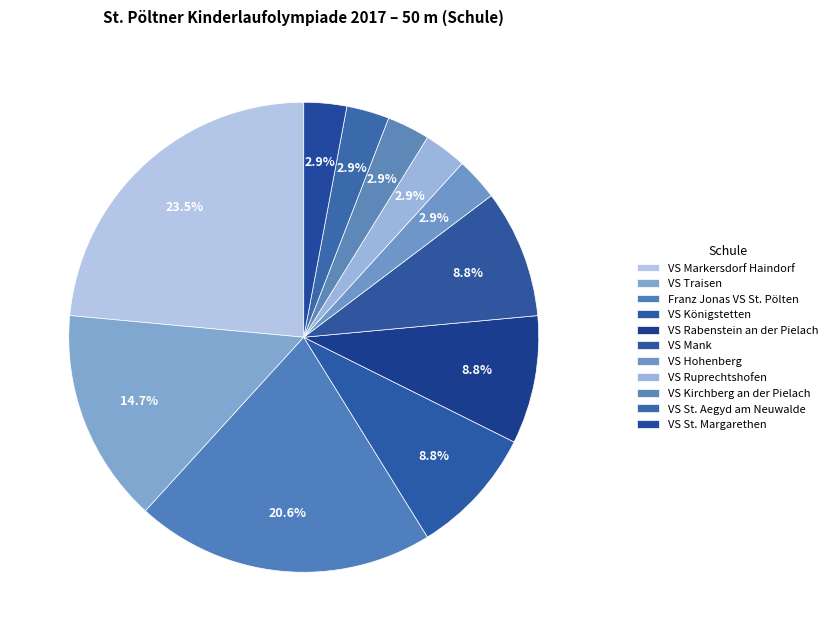

To the nearest percent, what portion does VS St. Aegyd am Neuwalde represent?

3%